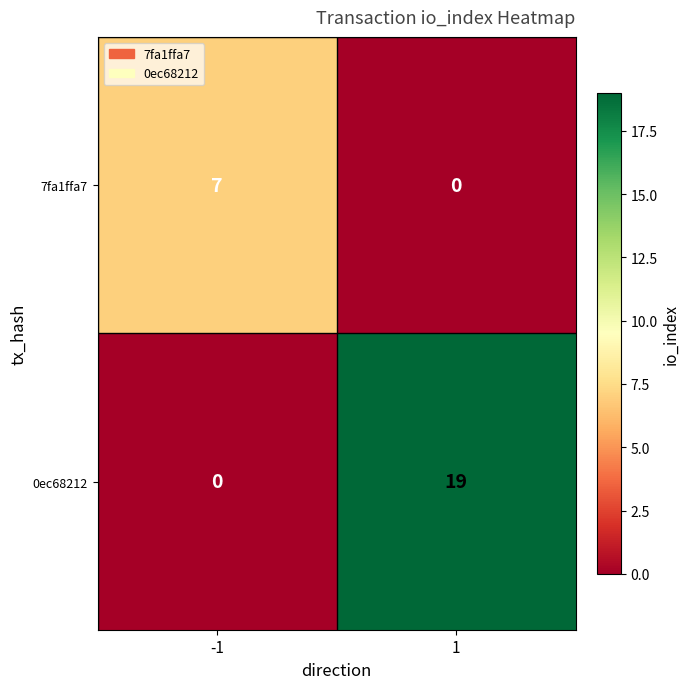

Reading left to right, what are all the values shown in this chart?

7fa1ffa7: -1=7	1=0
0ec68212: -1=0	1=19